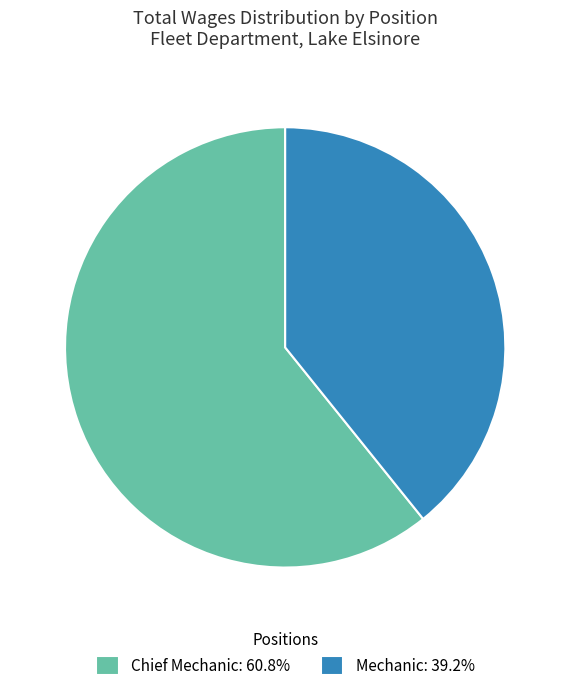

Which category has the smallest portion of the pie?

Mechanic